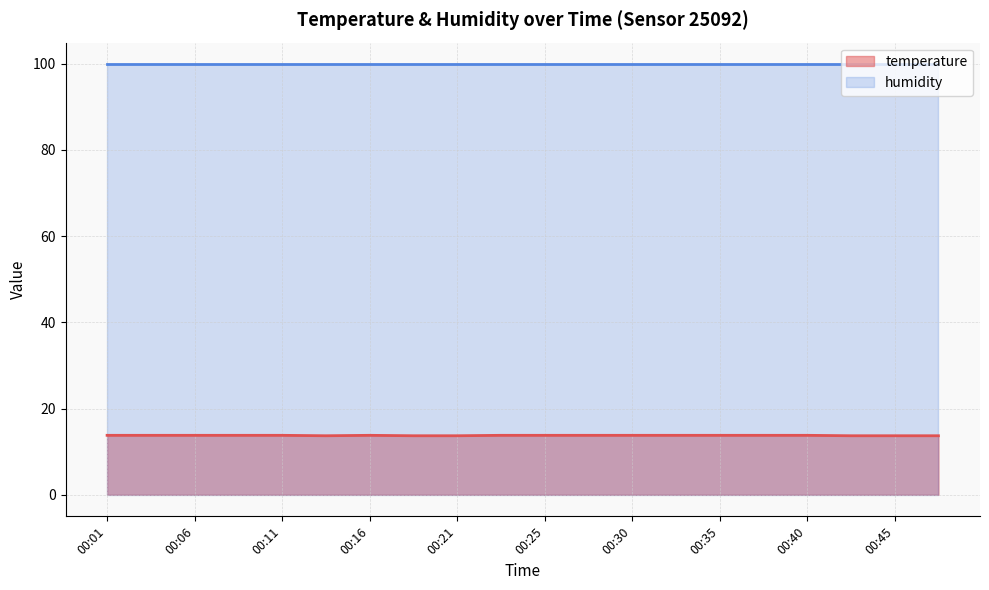

True or false: the data shows 22.3 at 00:13.

False